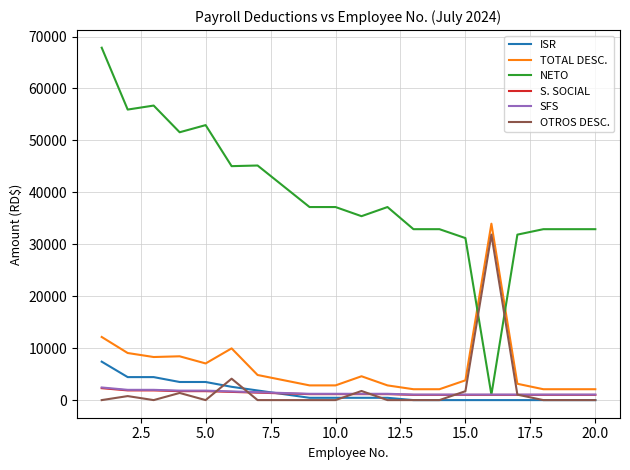

True or false: S. SOCIAL and SFS intersect in this chart.

False